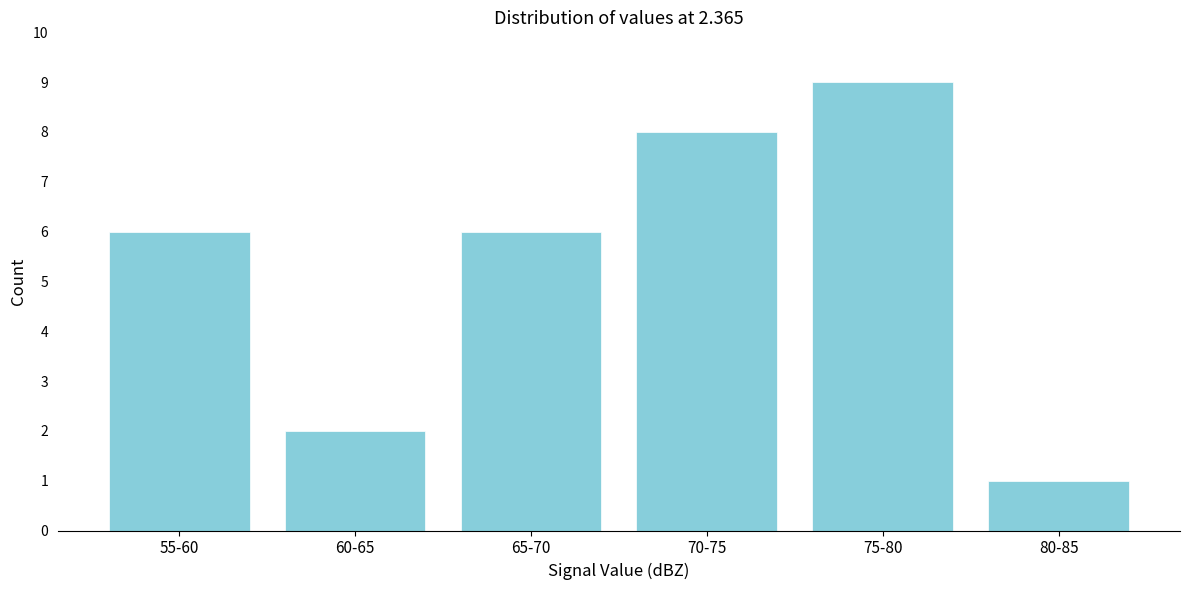

Reading right to left, what are all the values shown in this chart?

80-85=1	75-80=9	70-75=8	65-70=6	60-65=2	55-60=6